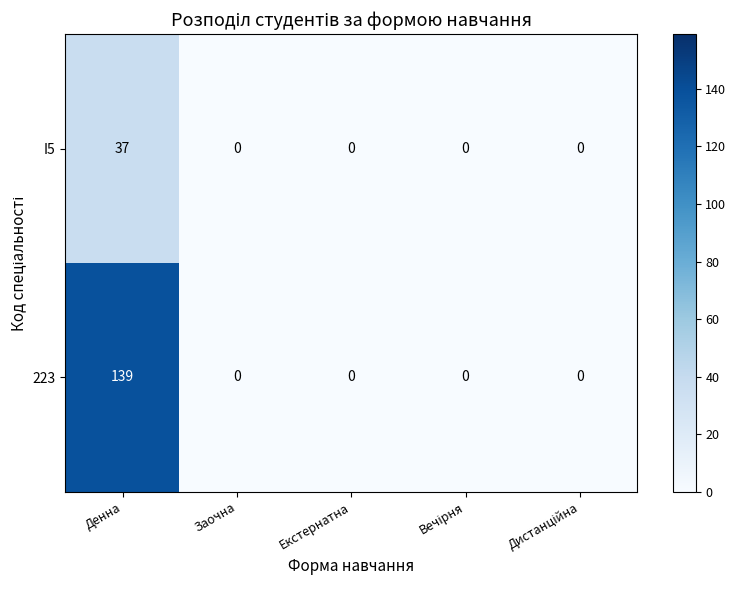

List the series in order of their peak value, lowest first.

I5, 223